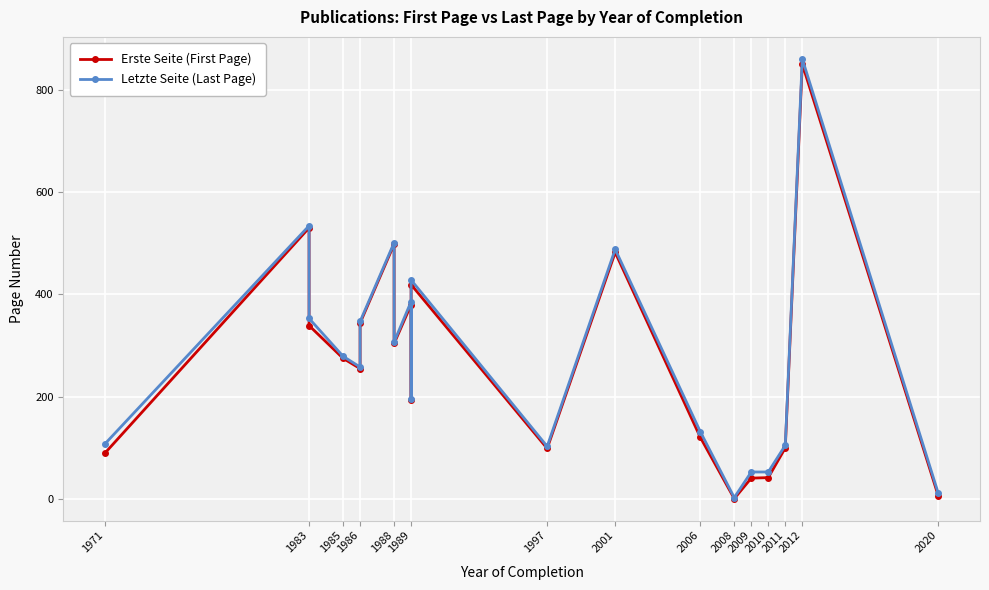

What is the label of the 16th point from the right?

1988